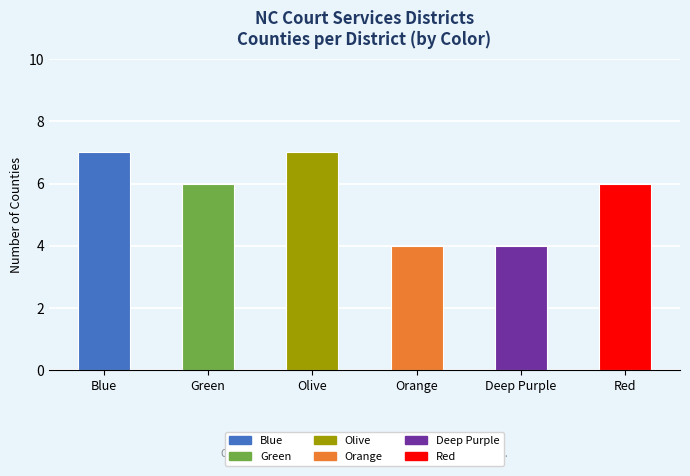

Reading left to right, transcribe all the data shown in this chart.

Blue=7	Green=6	Olive=7	Orange=4	Deep Purple=4	Red=6